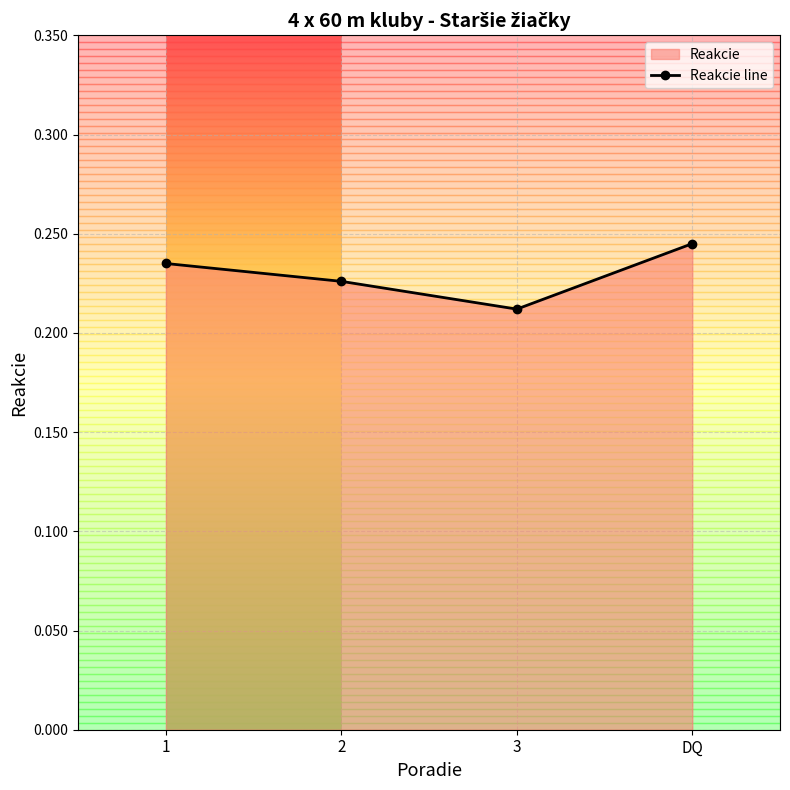

Count the number of categories in the chart.

4